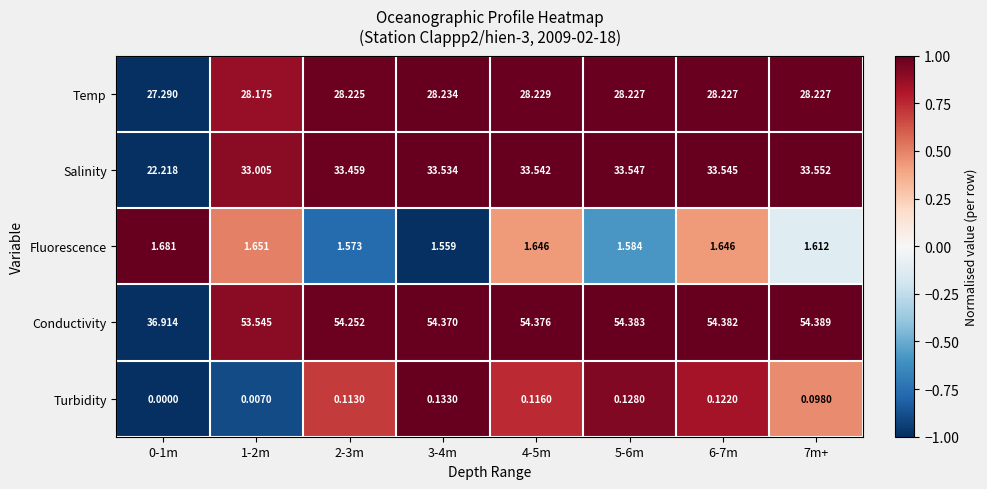

What is the difference between the highest and lowest values at 7m+?

54.3